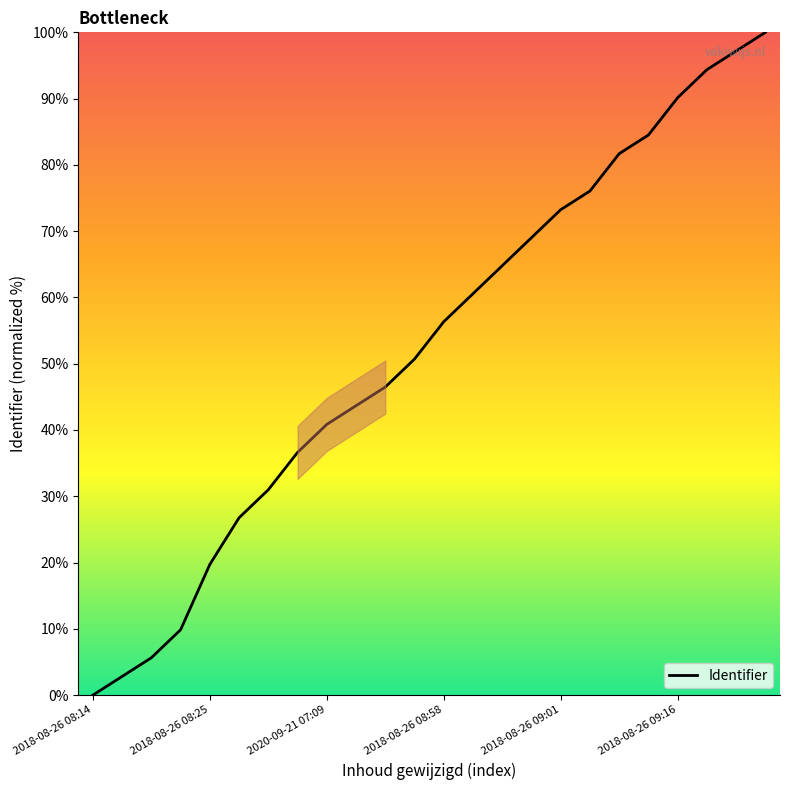

Reading left to right, extract all data points from this chart.

0.0	2.8	5.6	9.9	19.7	26.8	31.0	36.6	40.8	43.7	46.5	50.7	56.3	60.6	64.8	69.0	73.2	76.1	81.7	84.5	90.1	94.4	97.2	100.0